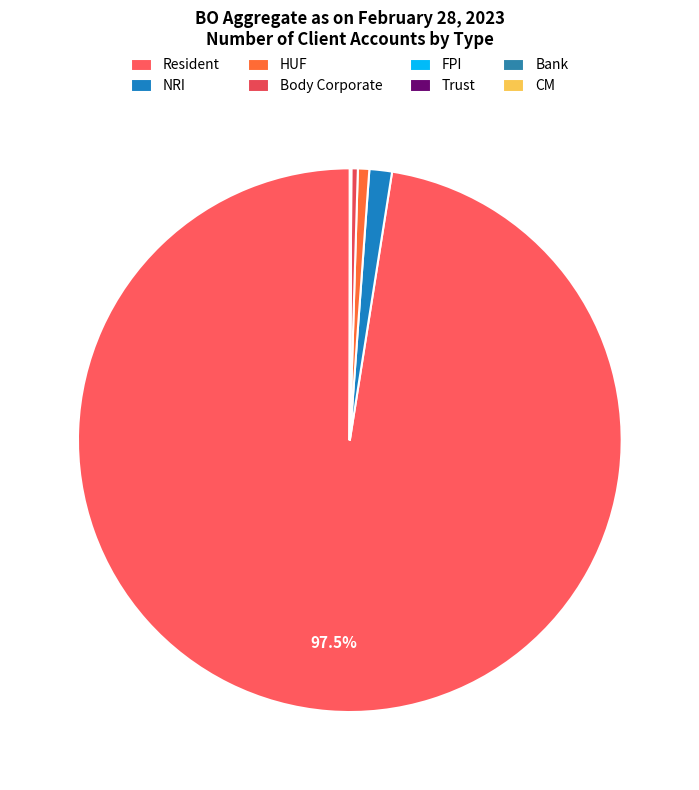

True or false: Body Corporate accounts for 1% of the total.

False